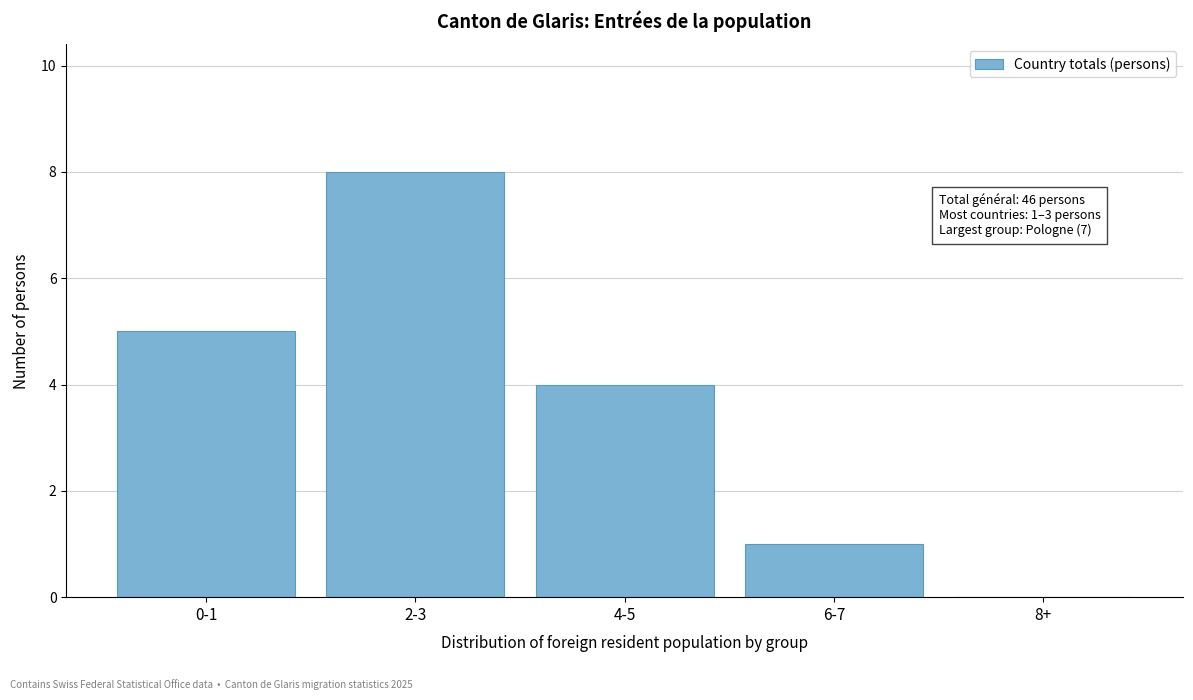

Reading left to right, list all the values displayed in this chart.

0-1=5	2-3=8	4-5=4	6-7=1	8+=0